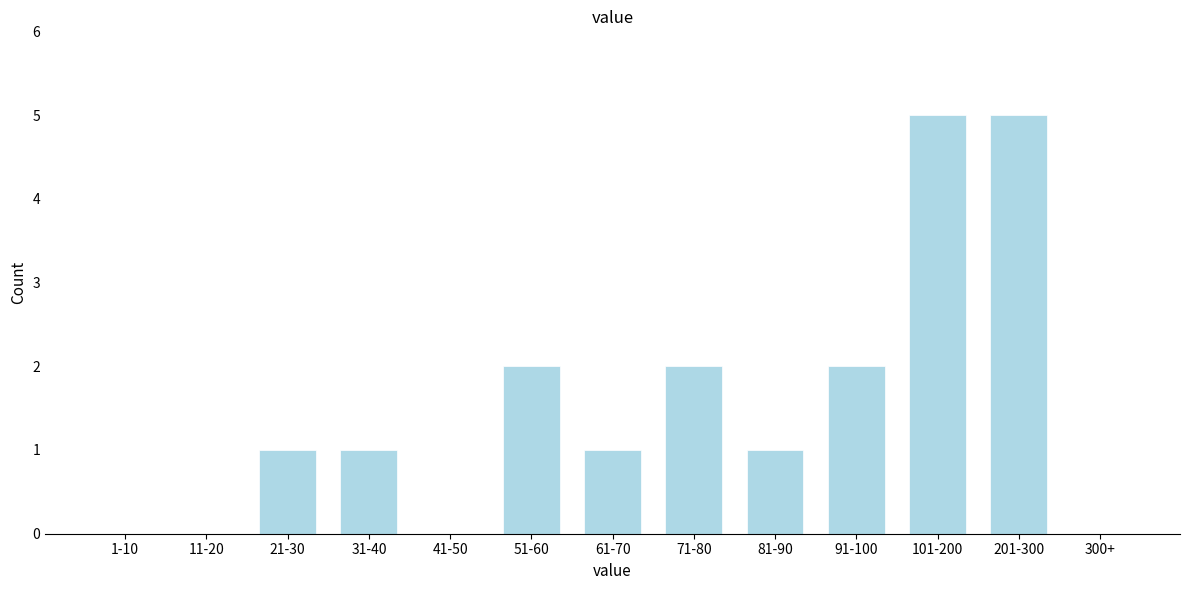

Reading left to right, extract all data points from this chart.

1-10=0	11-20=0	21-30=1	31-40=1	41-50=0	51-60=2	61-70=1	71-80=2	81-90=1	91-100=2	101-200=5	201-300=5	300+=0